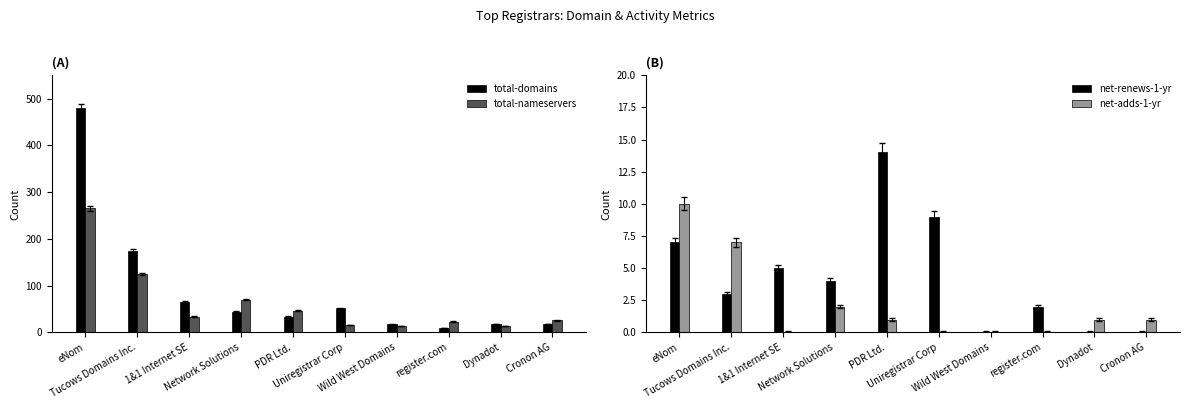

Reading left to right, what are all the values shown in this chart?

total-domains: eNom=480	Tucows Domains Inc.=174	1&1 Internet SE=65	Network Solutions=44	PDR Ltd.=34	Uniregistrar Corp=52	Wild West Domains=17	register.com=10	Dynadot=18	Cronon AG=18
total-nameservers: eNom=266	Tucows Domains Inc.=125	1&1 Internet SE=34	Network Solutions=70	PDR Ltd.=46	Uniregistrar Corp=16	Wild West Domains=14	register.com=23	Dynadot=14	Cronon AG=26
net-renews-1-yr: eNom=7	Tucows Domains Inc.=3	1&1 Internet SE=5	Network Solutions=4	PDR Ltd.=14	Uniregistrar Corp=9	Wild West Domains=0	register.com=2	Dynadot=0	Cronon AG=0
net-adds-1-yr: eNom=10	Tucows Domains Inc.=7	1&1 Internet SE=0	Network Solutions=2	PDR Ltd.=1	Uniregistrar Corp=0	Wild West Domains=0	register.com=0	Dynadot=1	Cronon AG=1